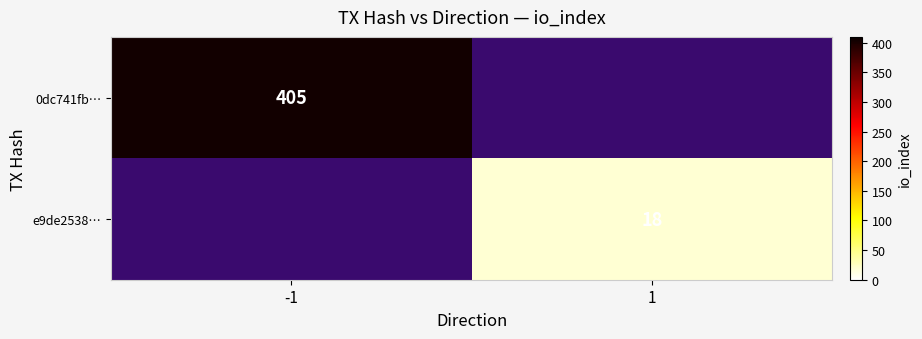

At how many categories does at least one series exceed 204?

1